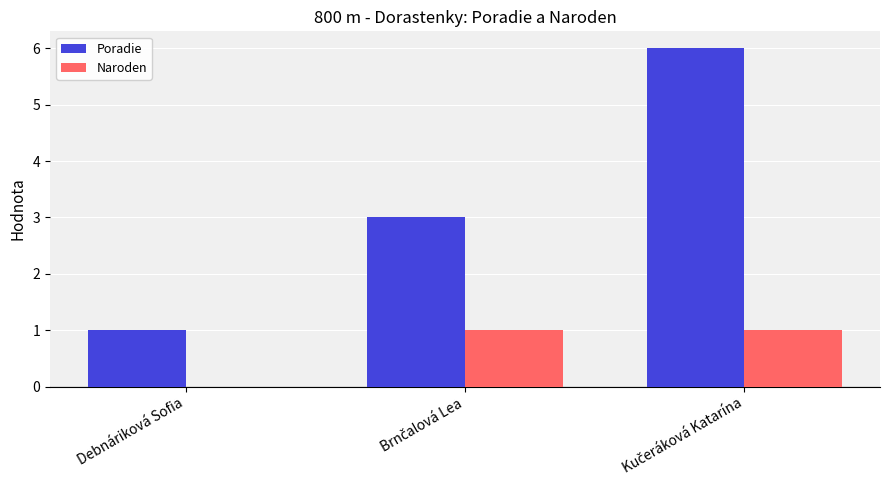

Which series has the largest total across all categories?

Poradie